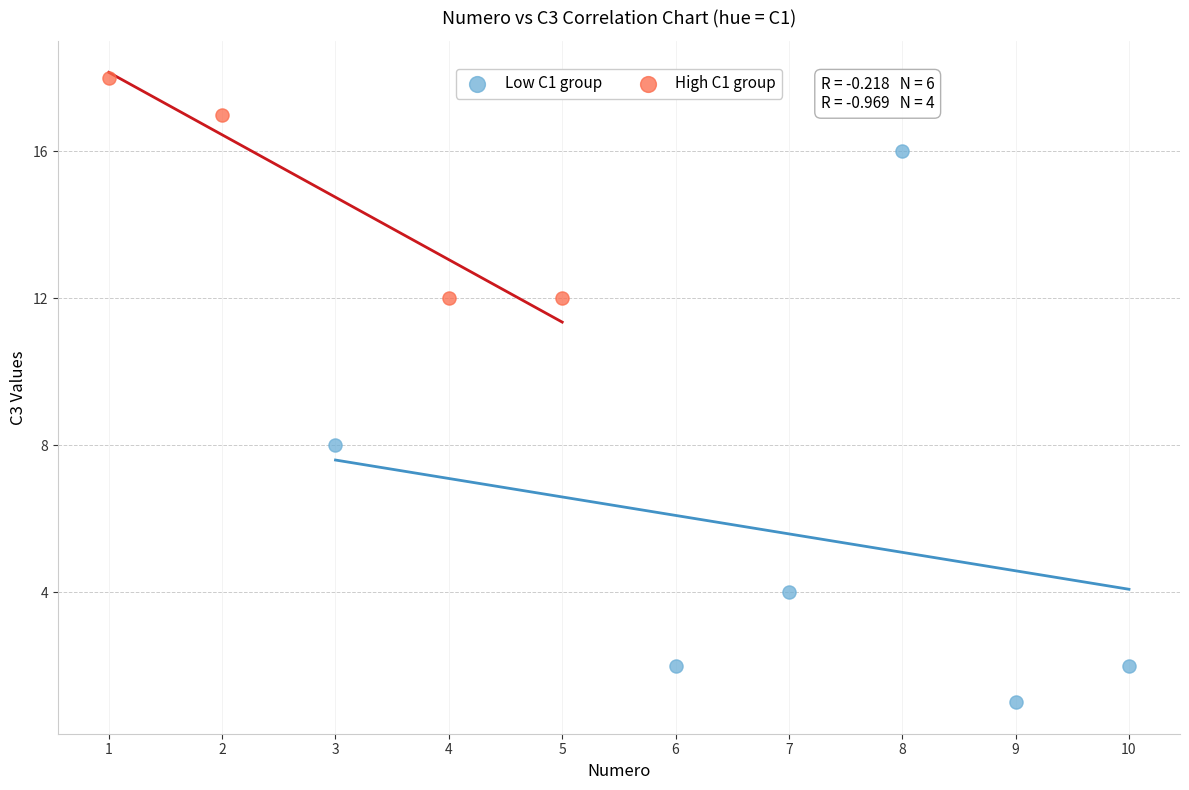

Which series reaches the maximum Y coordinate?

High C1 group